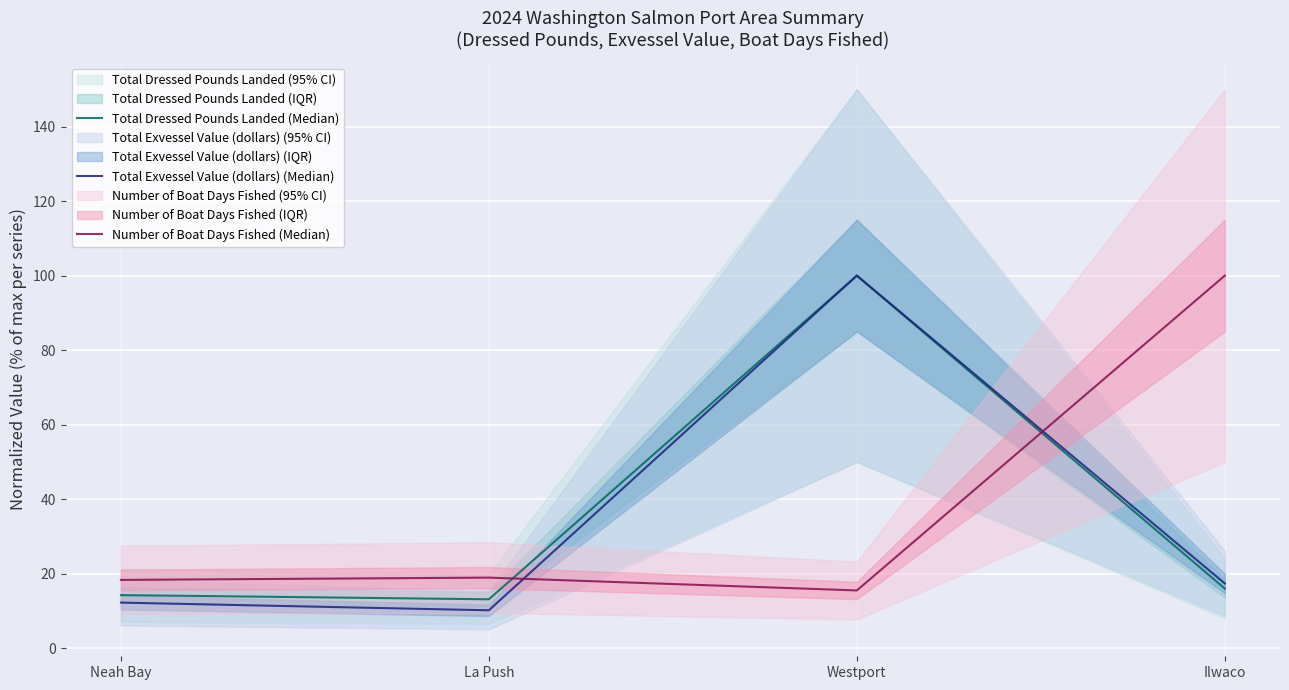

What is the label of the 2nd point from the left?

La Push